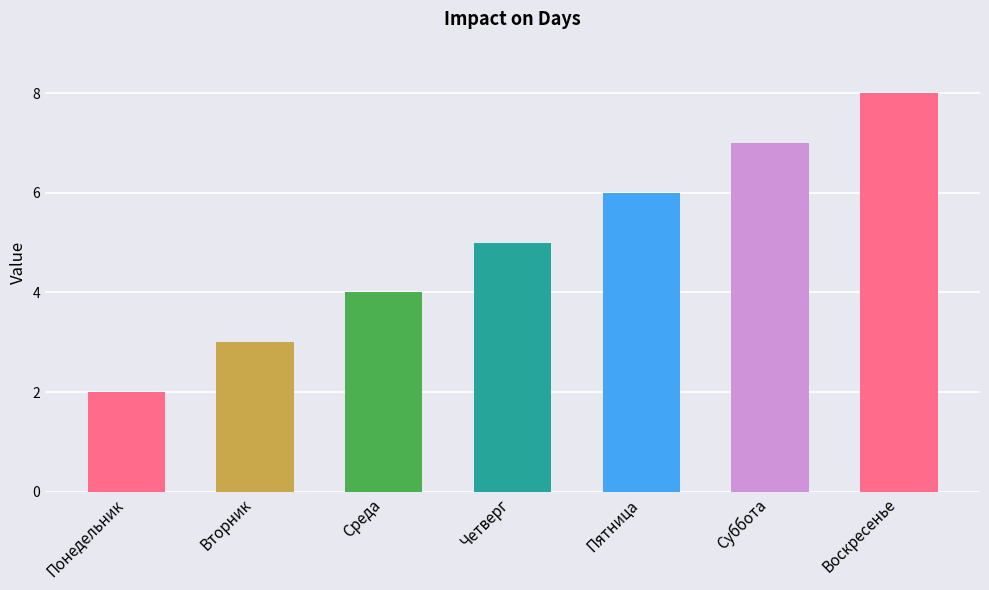

True or false: the data shows 1 at Понедельник.

False